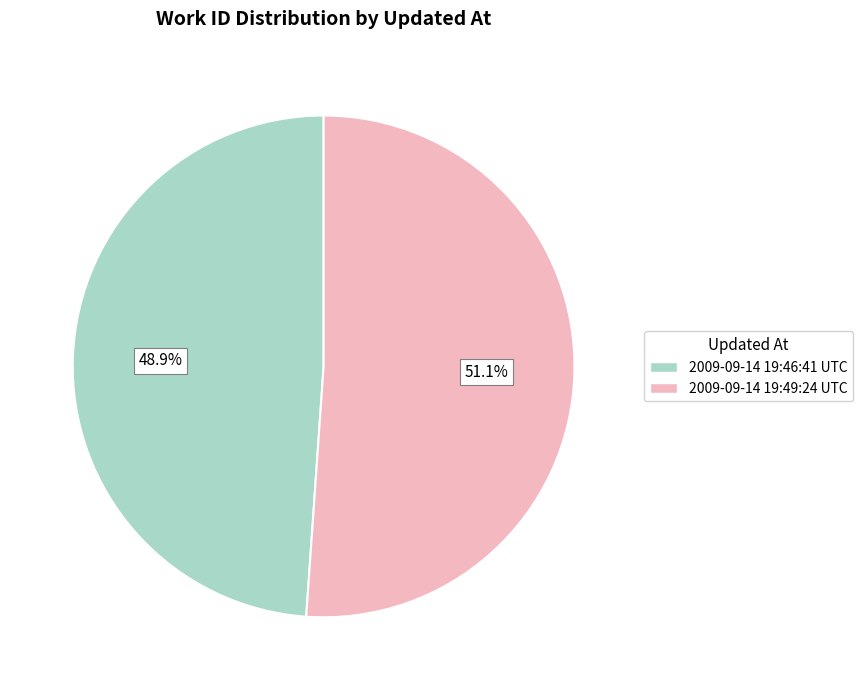

To the nearest percent, what percentage of the pie is 2009-09-14 19:49:24 UTC?

51%